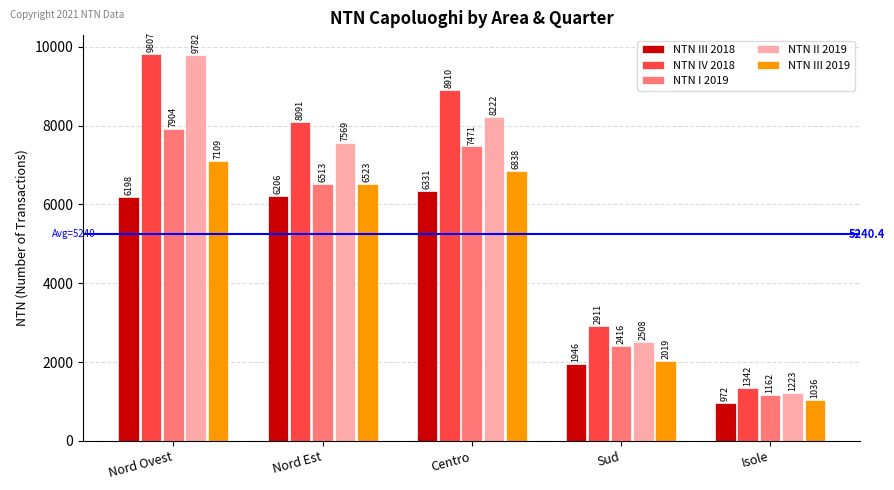

How many data points in NTN II 2019 are less than 7569?

2